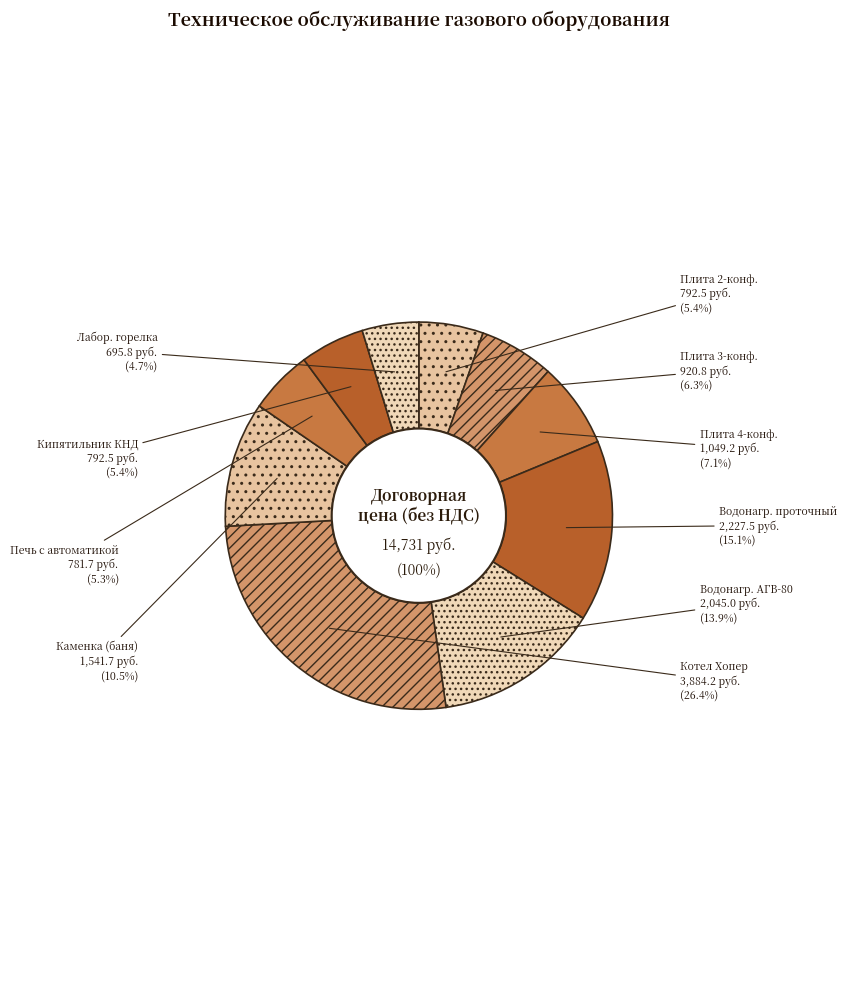

The Плита бытовая газовая 4х конфорочная slice represents 18% of the pie. True or false?

False